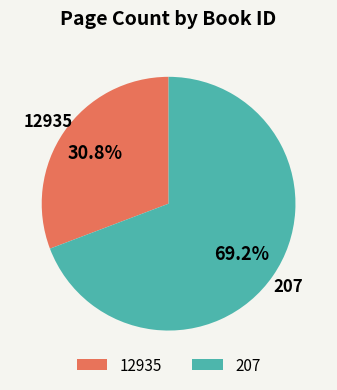

Rank the categories by value from lowest to highest.

12935, 207